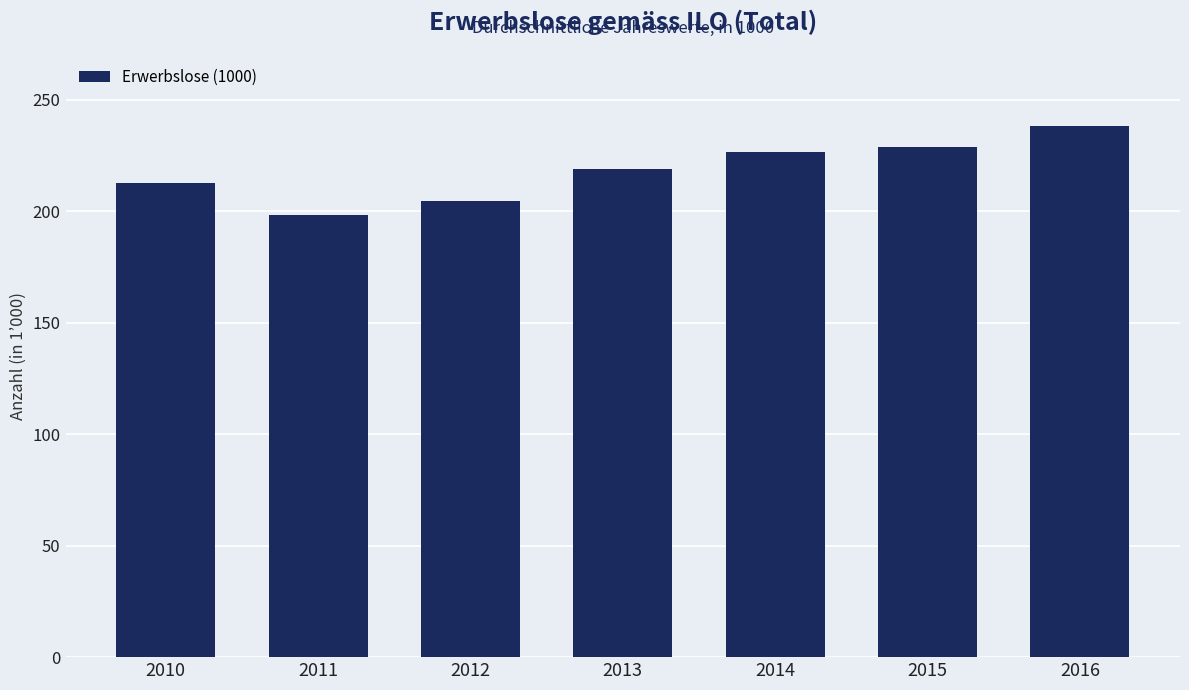

Is it true that the value at 2015 is 228.9?

True